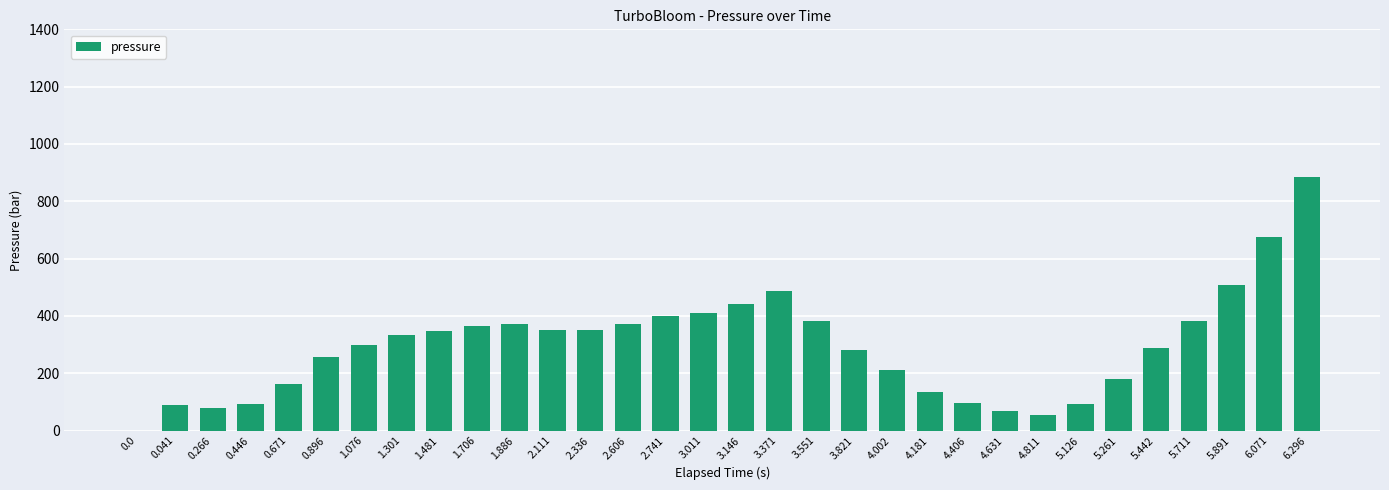

True or false: the data shows 164.0 at 0.671.

True